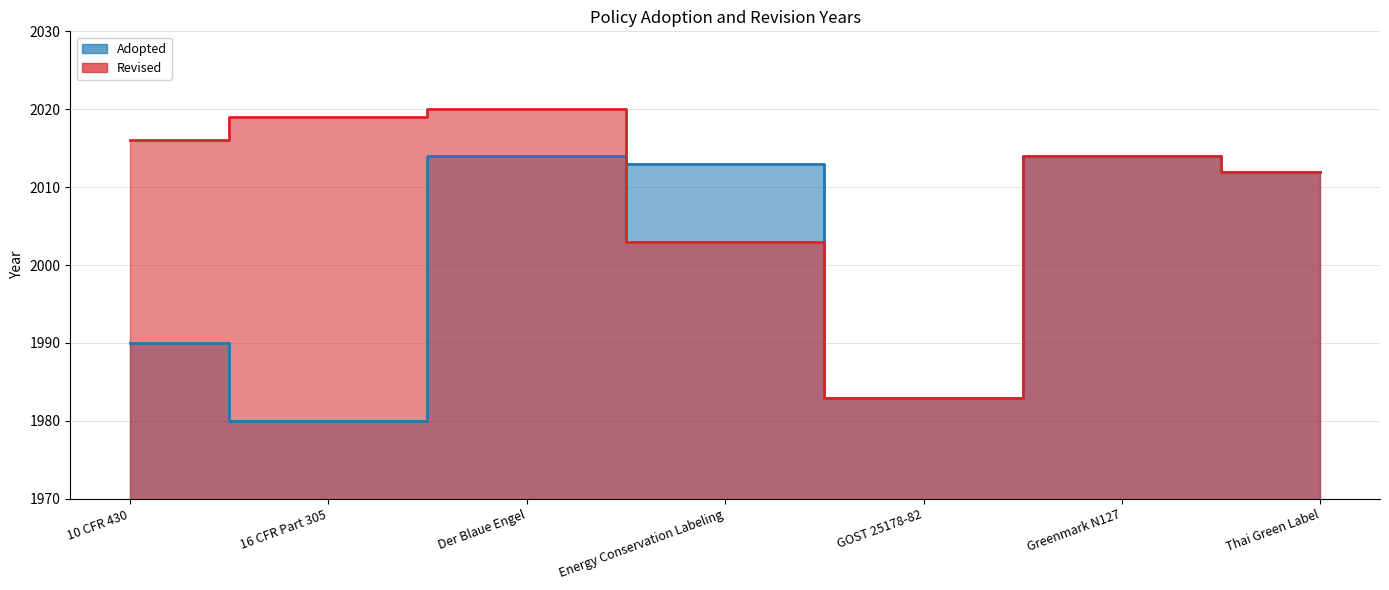

Is it true that the value at Greenmark N127 is 644?

False